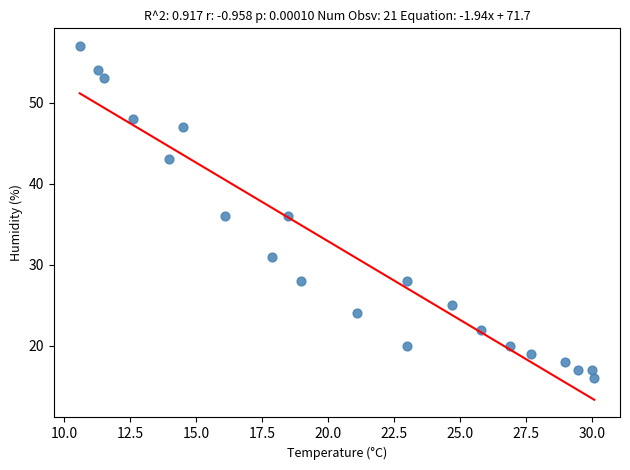

What is the range of Y values (max minus min)?

41